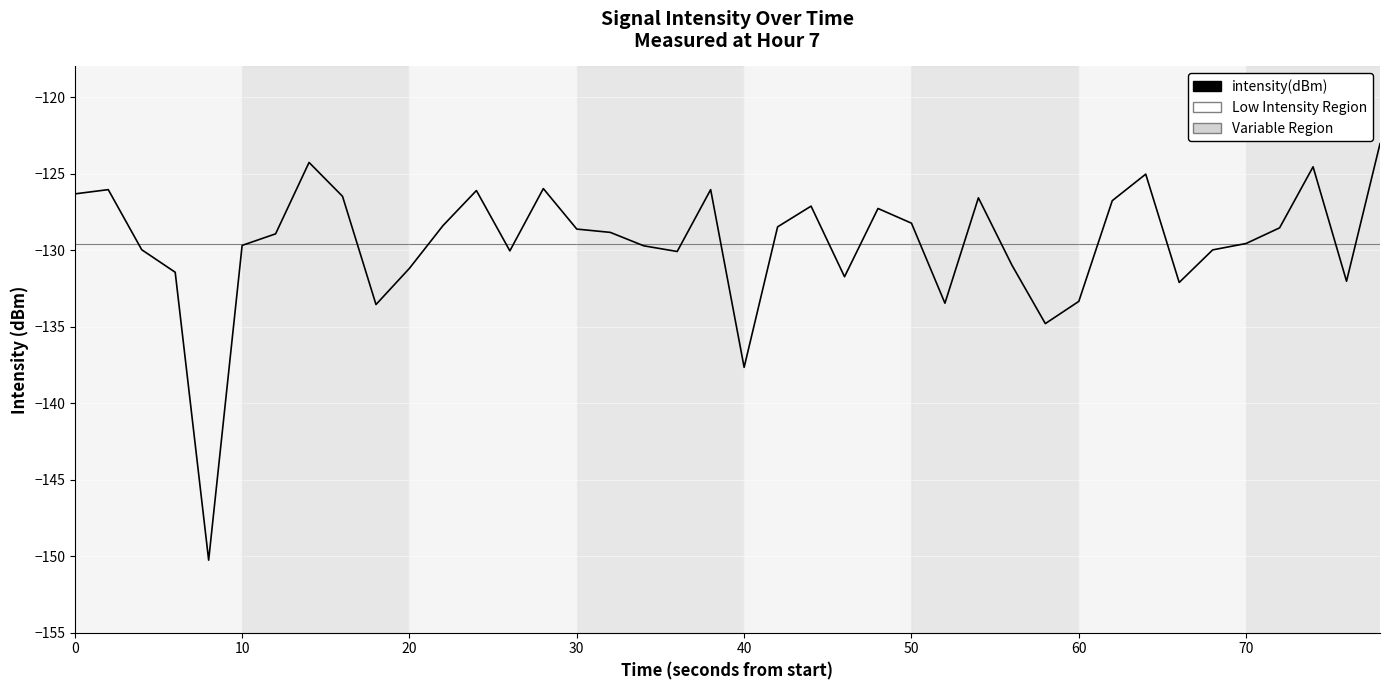

What is the minimum value shown in the chart?

-150.3